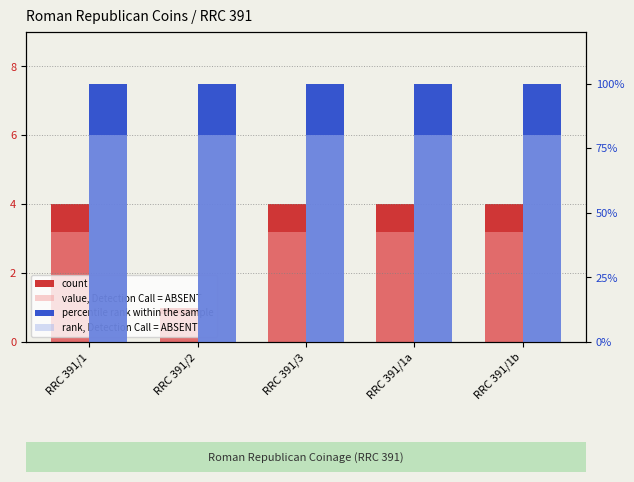

Which series has the largest total across all categories?

count